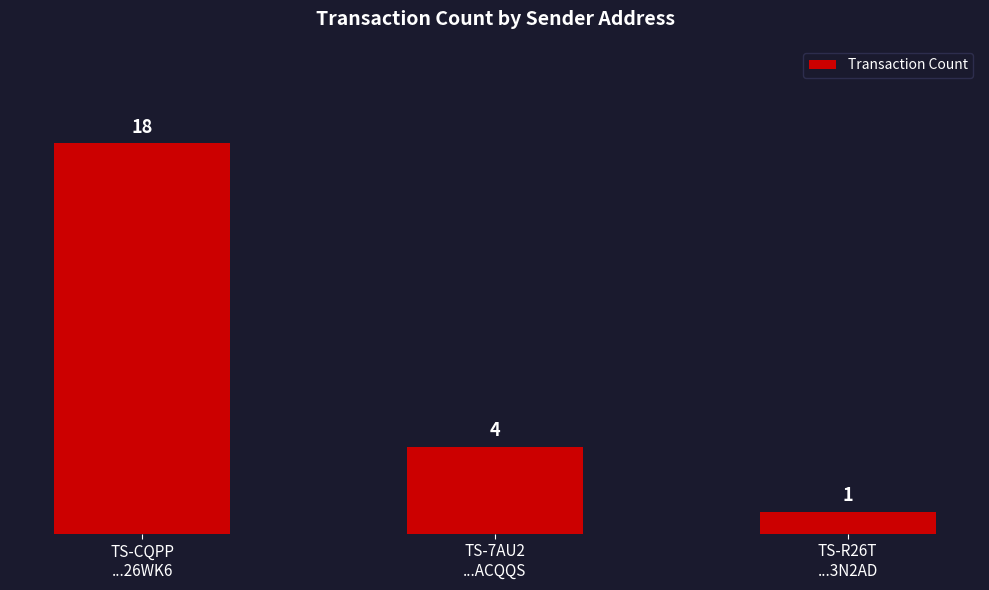

What is the label of the 1st bar from the right?

TS-R26T
...3N2AD